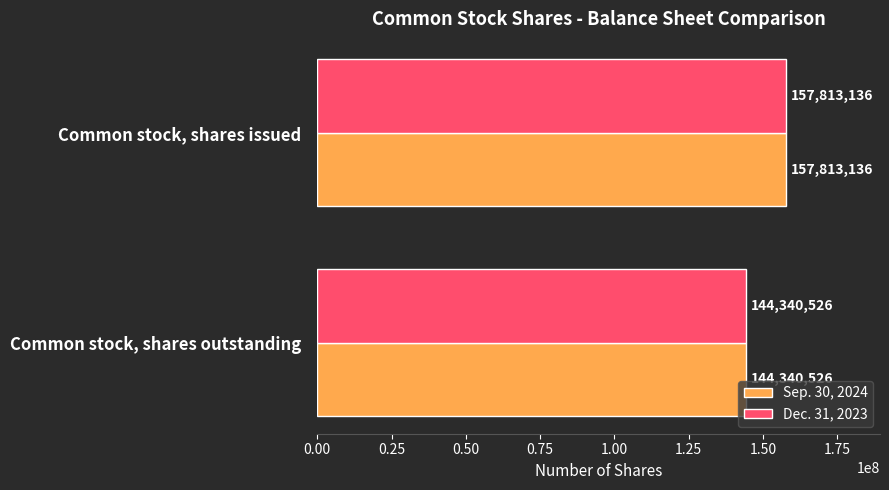

What is the maximum value shown in the chart?

157813136